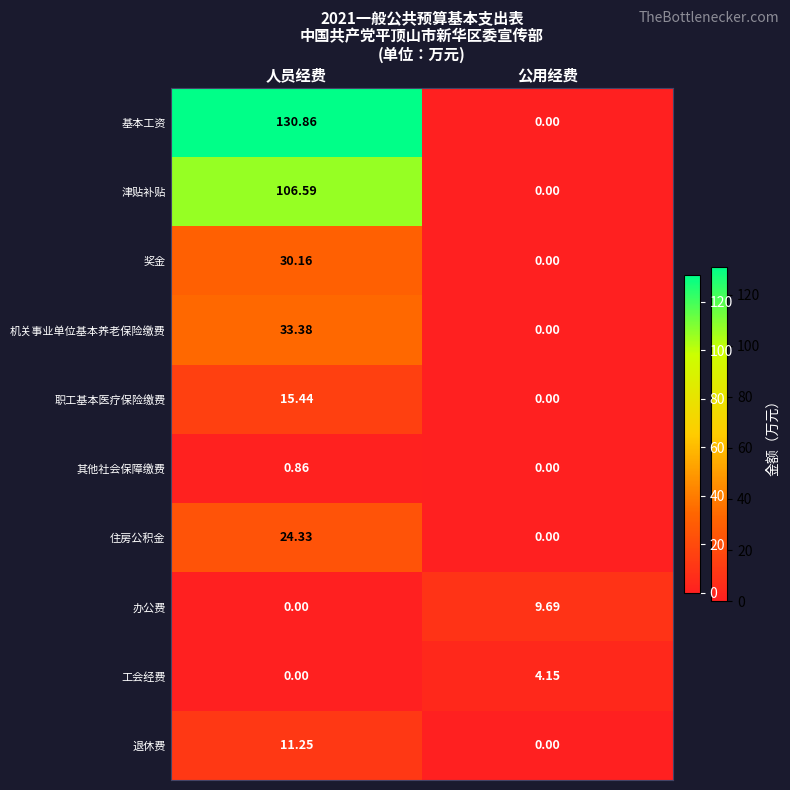

Which category has the lowest value in the 奖金 series?

公用经费